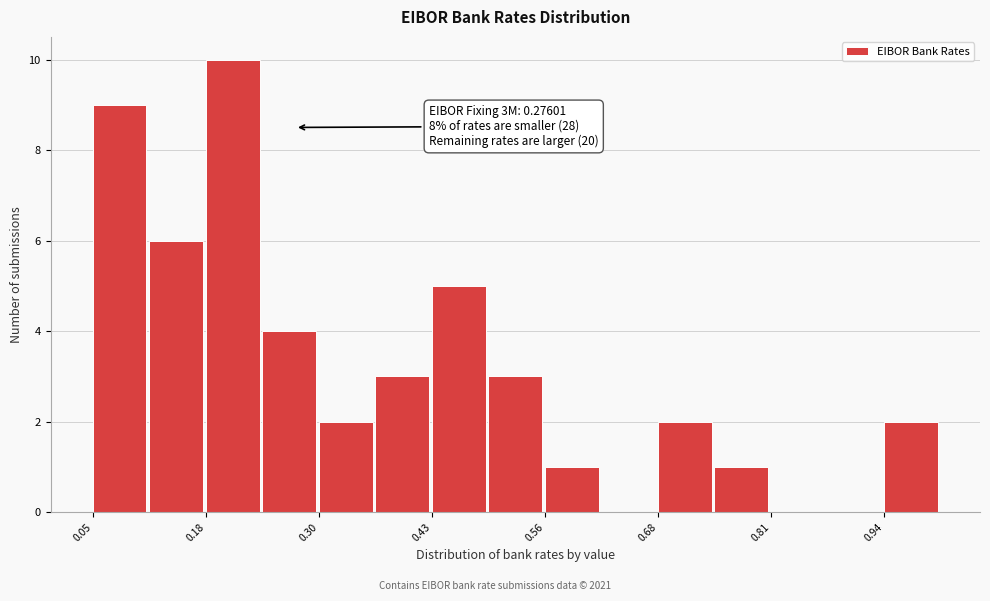

Read against the x-axis, roughly where is the centre of the tallest bar?

0.20